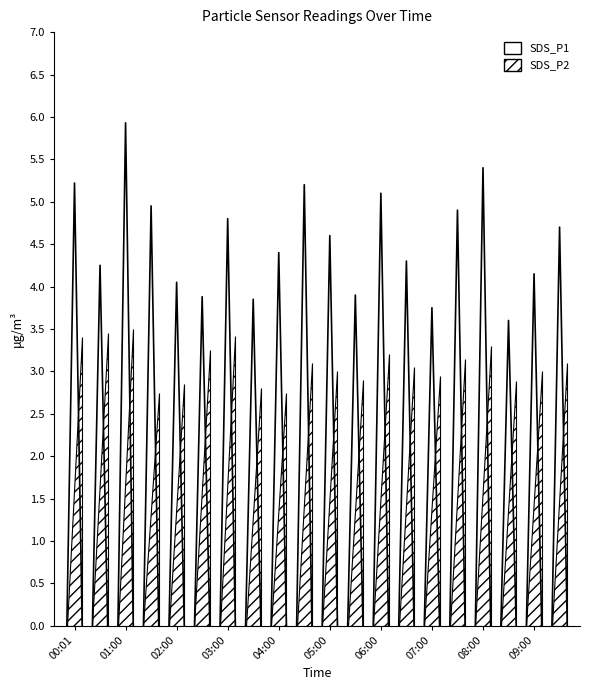

Which has a higher value, 00:01 or 01:00?

01:00